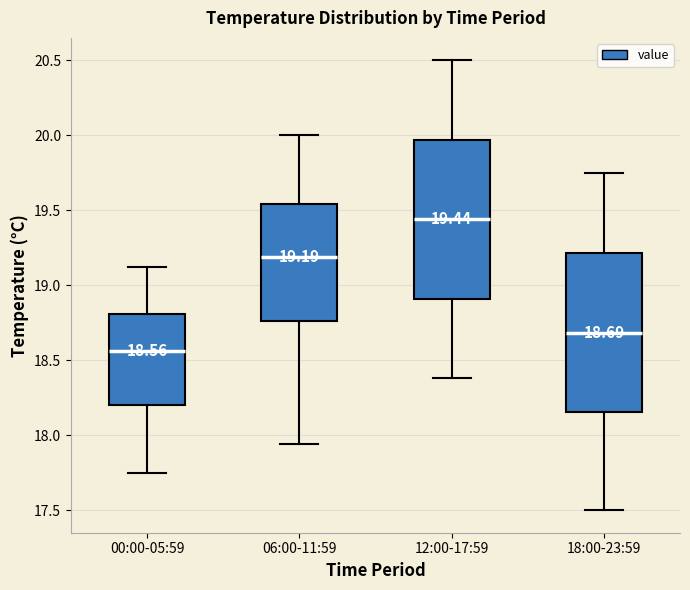

Which box's median line is the lowest?

00:00-05:59